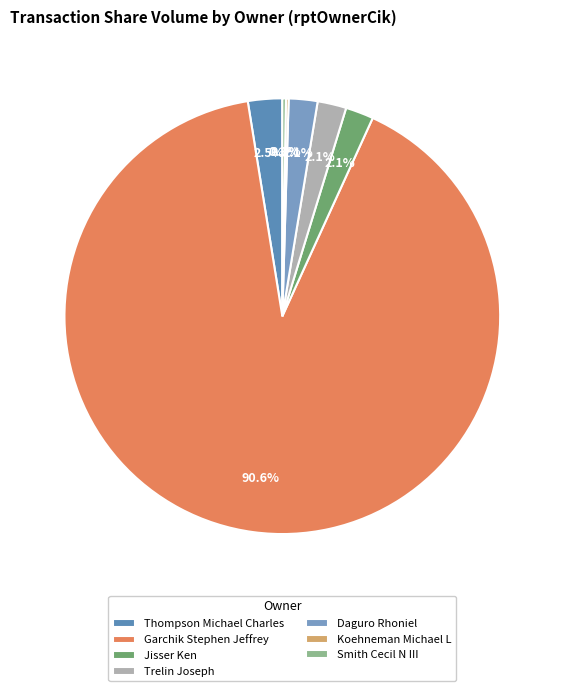

Between Koehneman Michael L and Jisser Ken, which is larger?

Jisser Ken